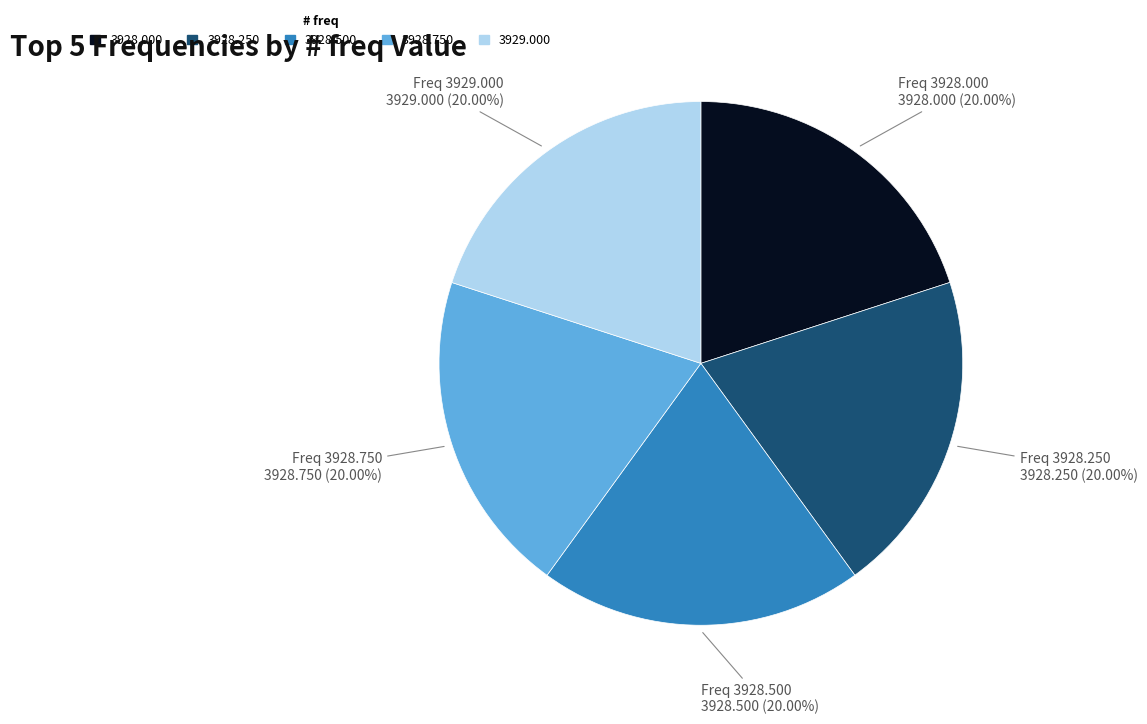

Does any single category account for the majority?

No